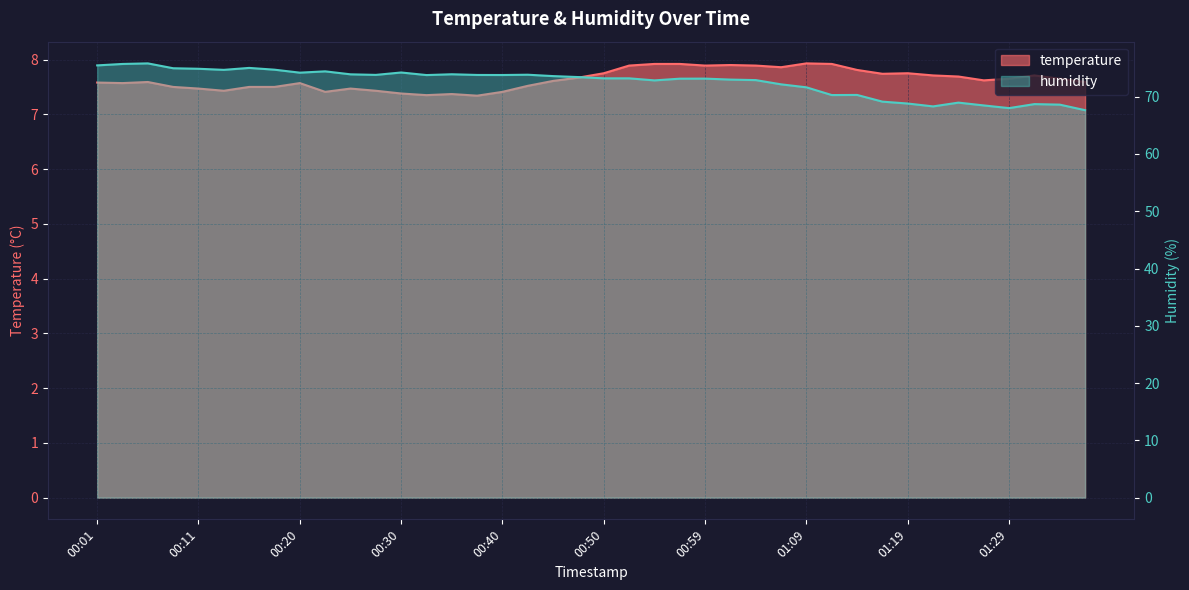

Does the chart display data point markers on the line(s)?

No